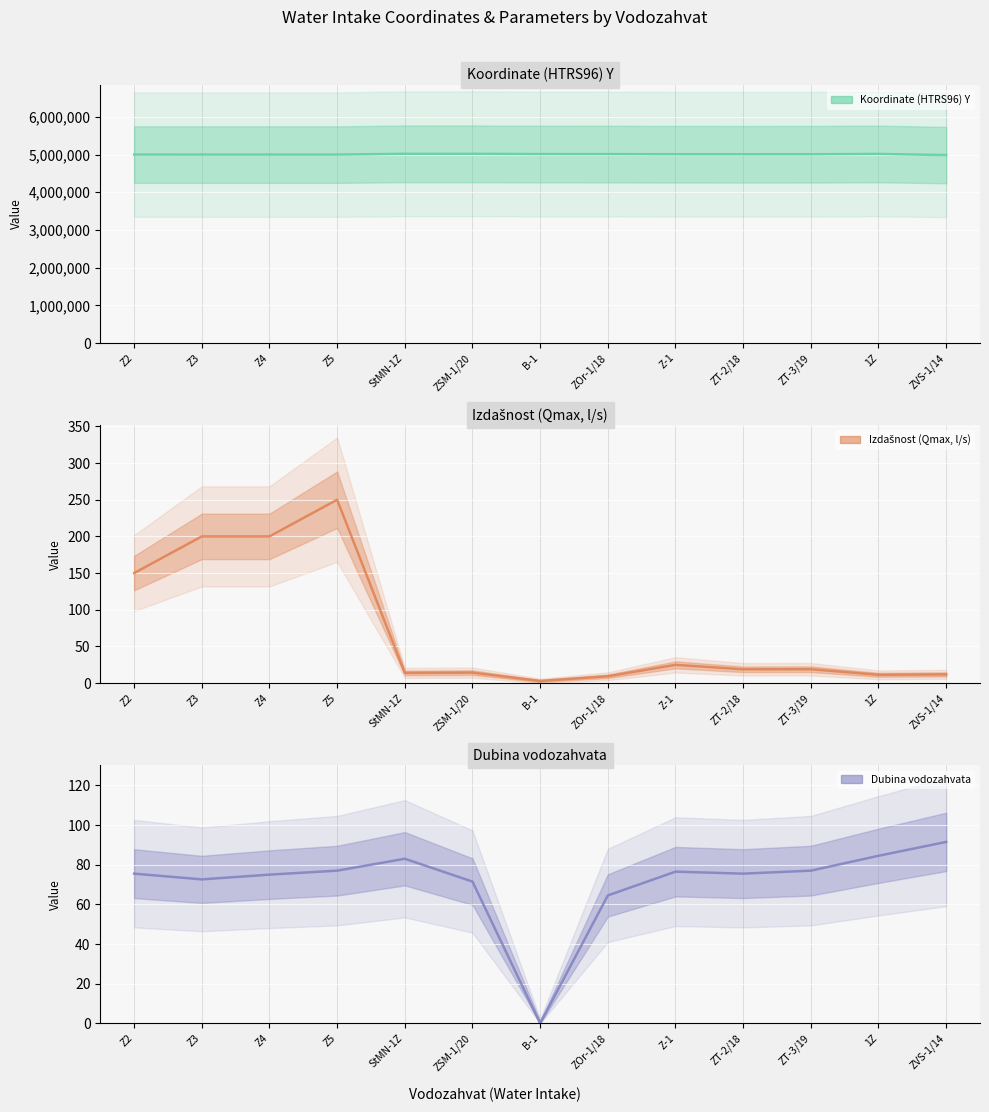

Where does the Izdašnost (Qmax, l/s) series first go above 18?

Z2